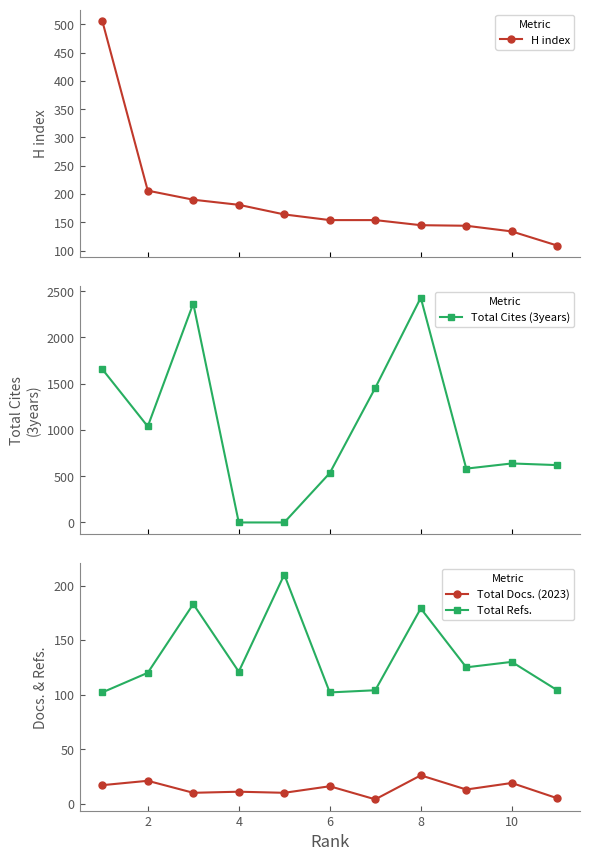

What is the maximum value for H index?

506